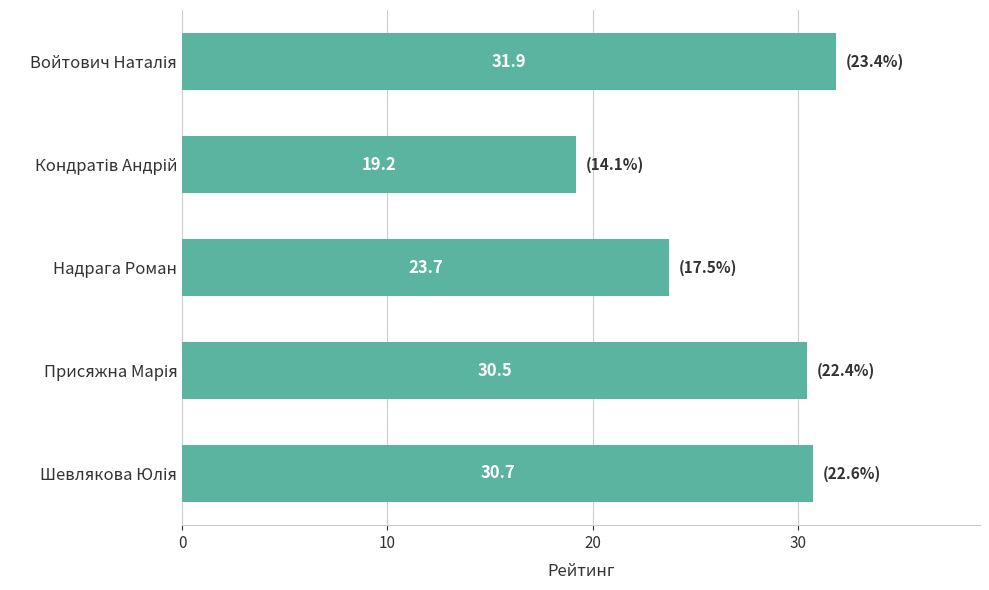

What is the greatest value displayed?

31.9